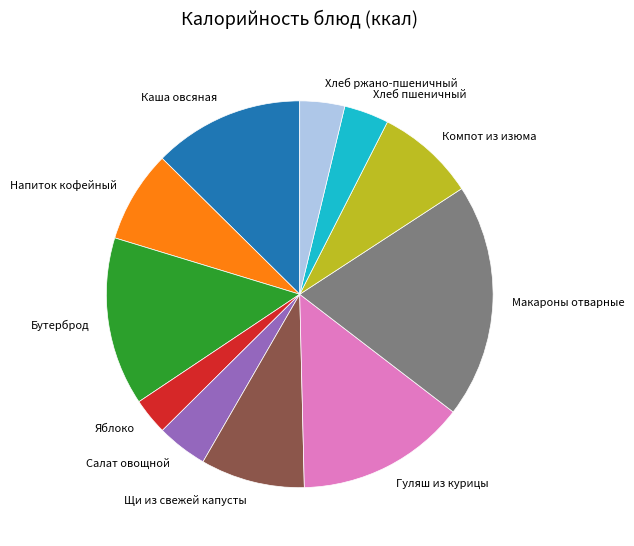

True or false: Макароны отварные accounts for 20% of the total.

True